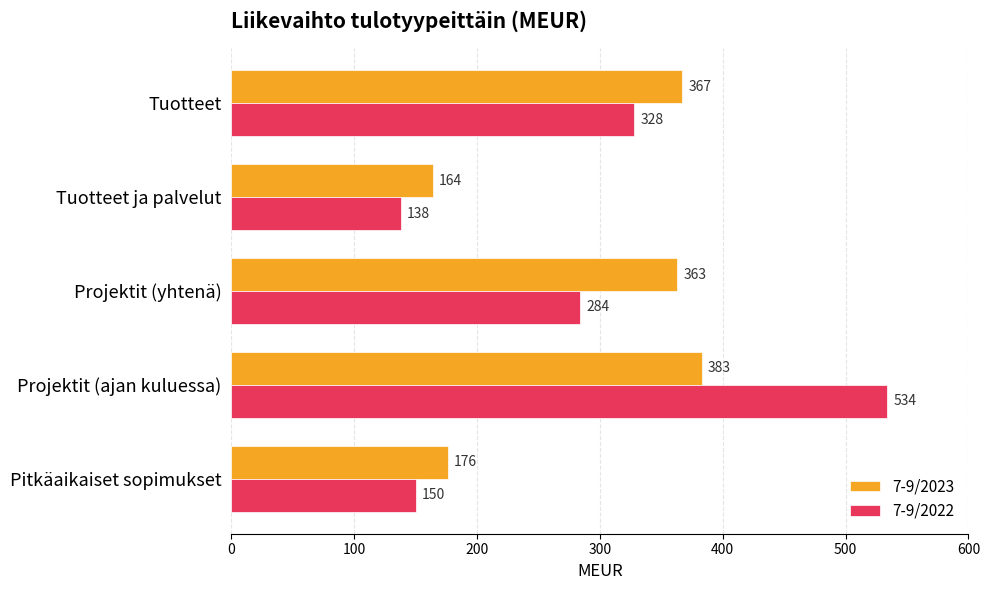

Where is 7-9/2022 nearest to the value 336?

Tuotteet